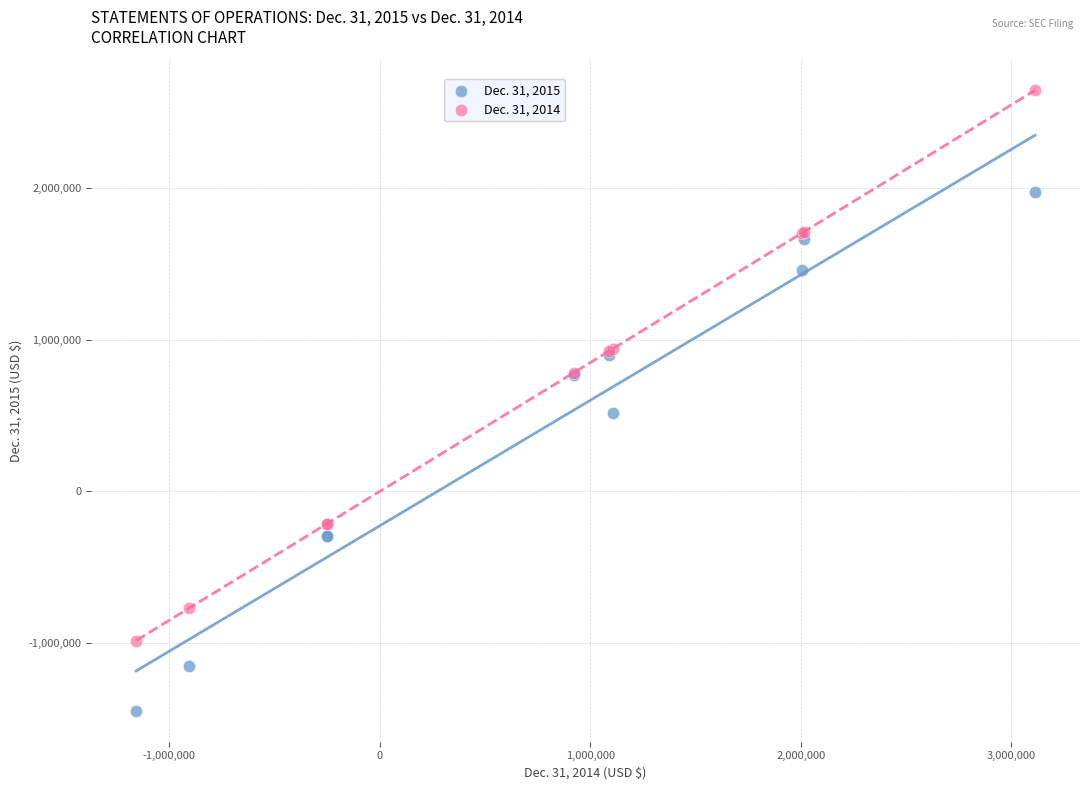

What is the X range (max minus min) for the scatter plot?

4269496.0